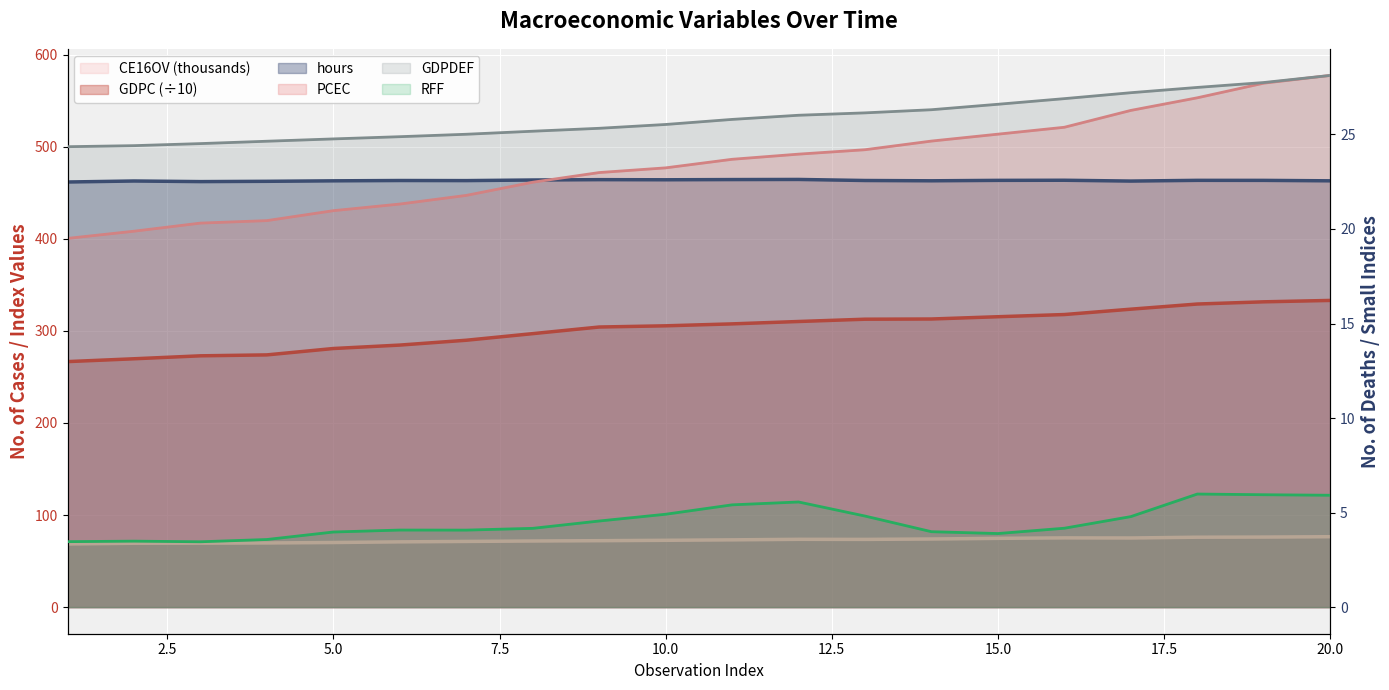

Reading right to left, extract all data points from this chart.

hours: 463.0	463.5	463.5	462.8	463.6	463.5	463.1	463.4	464.5	464.4	464.2	464.3	463.9	463.3	463.4	463.0	462.5	462.2	462.8	461.7
GDPC: 333.1	331.6	329.2	323.6	317.8	315.4	312.9	312.7	310.2	307.6	305.6	304.2	297.1	289.9	284.6	280.9	274.0	273.0	269.8	266.7
GDPDEF: 28.1	27.7	27.5	27.2	26.9	26.6	26.3	26.1	26.0	25.8	25.5	25.3	25.2	25.0	24.9	24.8	24.6	24.5	24.4	24.4
PCEC: 577.5	569.1	553.2	539.5	521.2	513.7	506.2	496.8	492.0	486.4	477.1	472.0	461.5	447.2	437.8	430.6	419.8	417.1	408.3	400.5
RFF: 5.9	5.9	6.0	4.8	4.2	3.9	4.0	4.8	5.6	5.4	4.9	4.6	4.2	4.1	4.1	4.0	3.6	3.5	3.5	3.5
CE16OV: 76.5	76.1	76.0	75.1	75.2	74.7	74.0	73.6	73.7	73.1	72.6	72.2	71.8	71.4	70.9	70.2	69.7	69.5	69.4	68.6